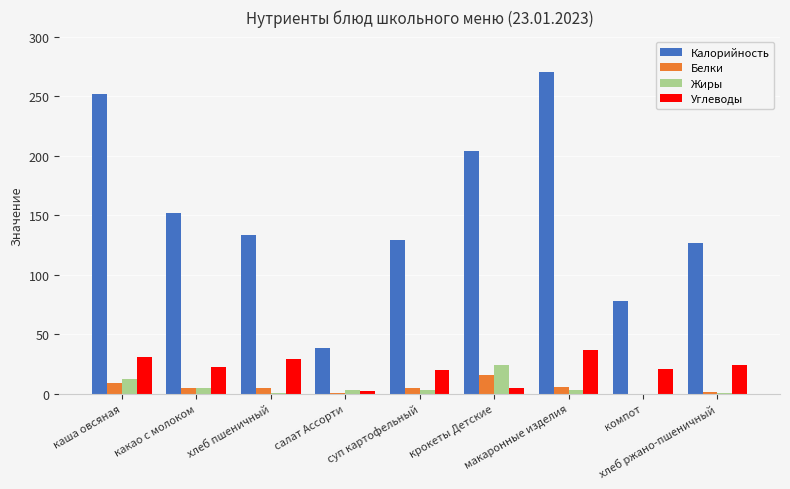

What are all the series names shown in the legend?

Калорийность, Белки, Жиры, Углеводы